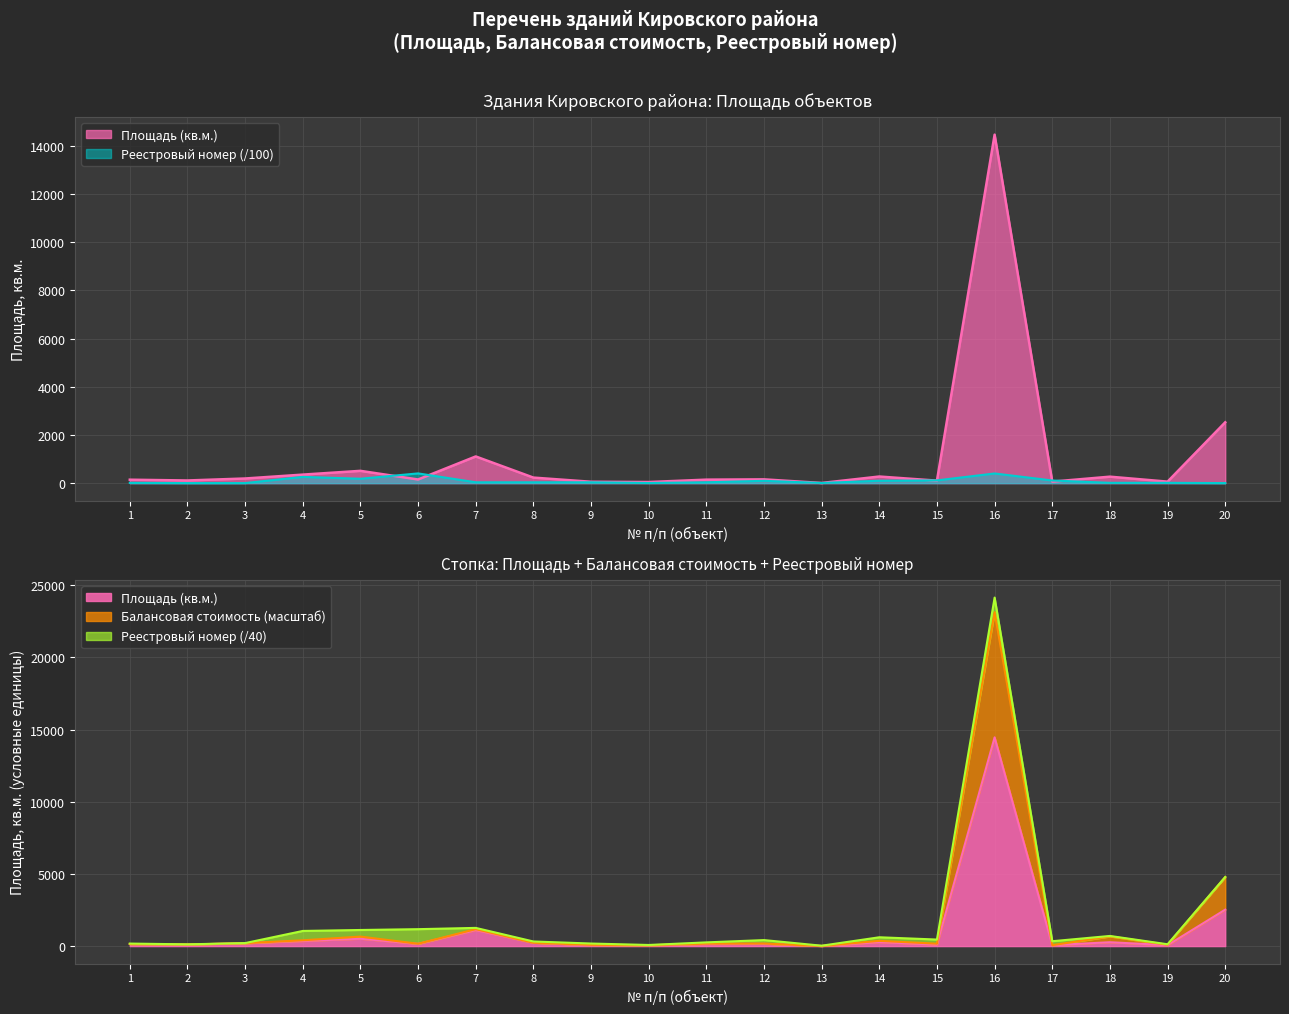

Is it true that Реестровый номер equals 5.2 at 3?

False